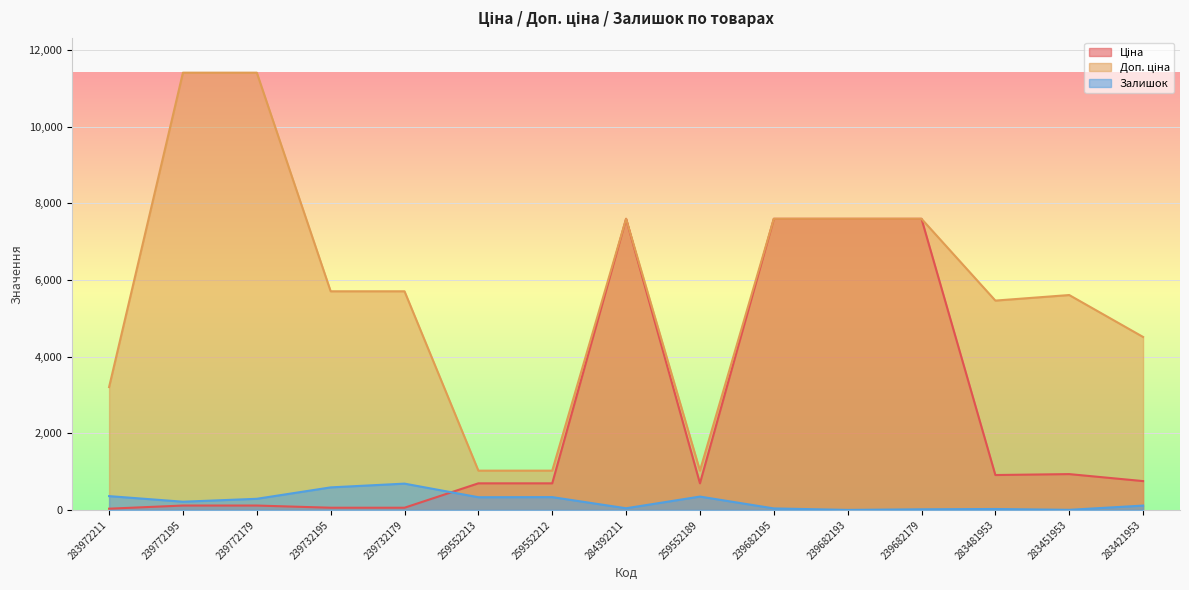

How many times do Ціна and Залишок cross each other?

1